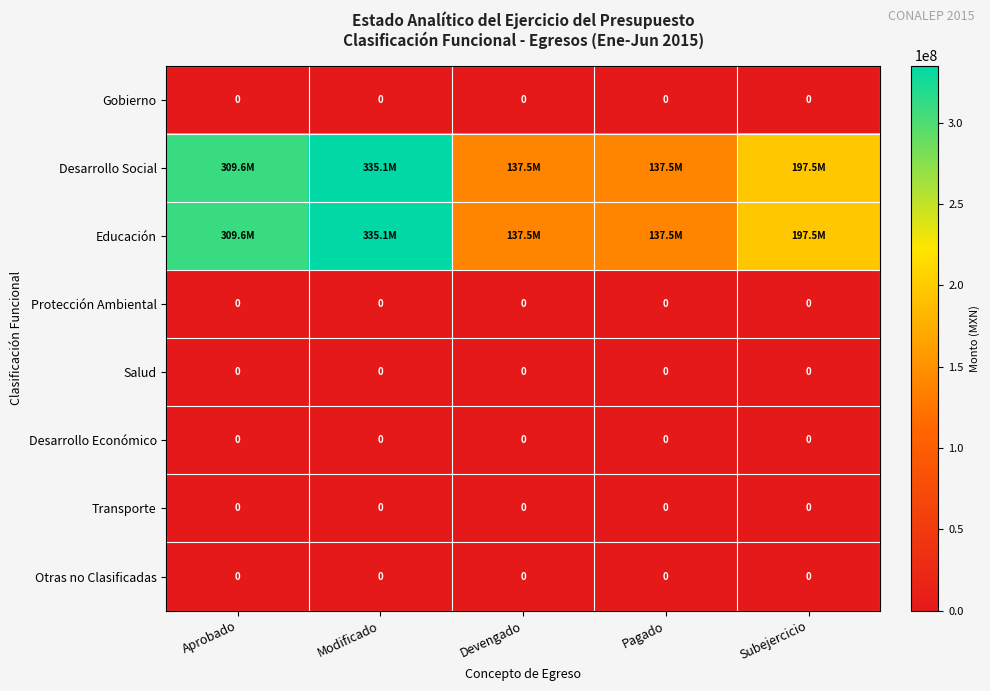

Is it true that Otras no Clasificadas equals 0.0 at Modificado?

True